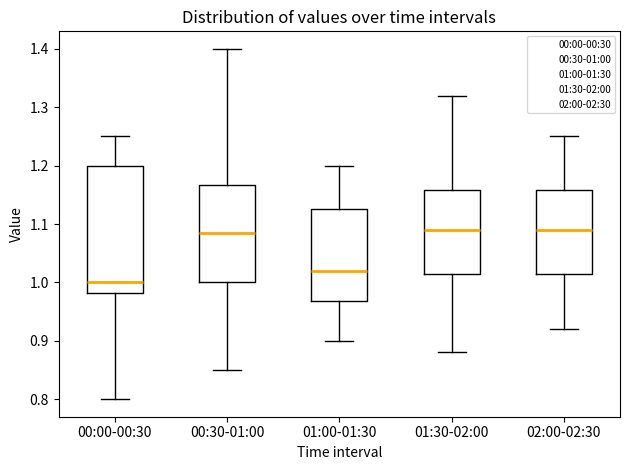

Where is the lower edge of the box for 01:00-01:30 on the y-axis? The values are not printed on the chart, so give them approximately, as read against the axis.

0.97